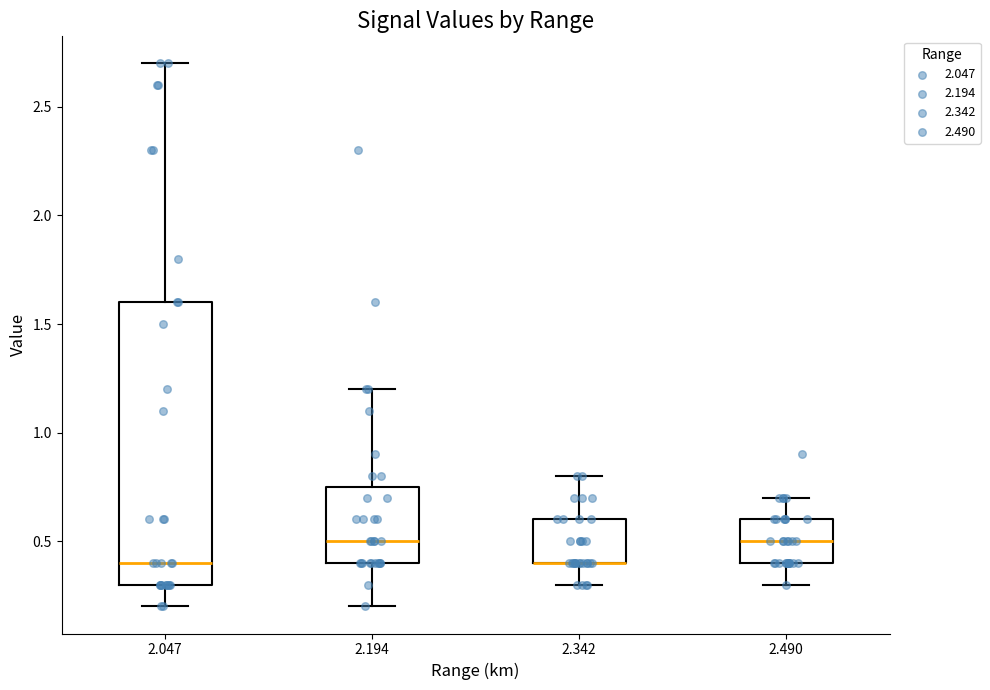

Where does the upper whisker of the box at x = 2.194 end on the y-axis? The values are not printed on the chart, so give them approximately, as read against the axis.

1.20